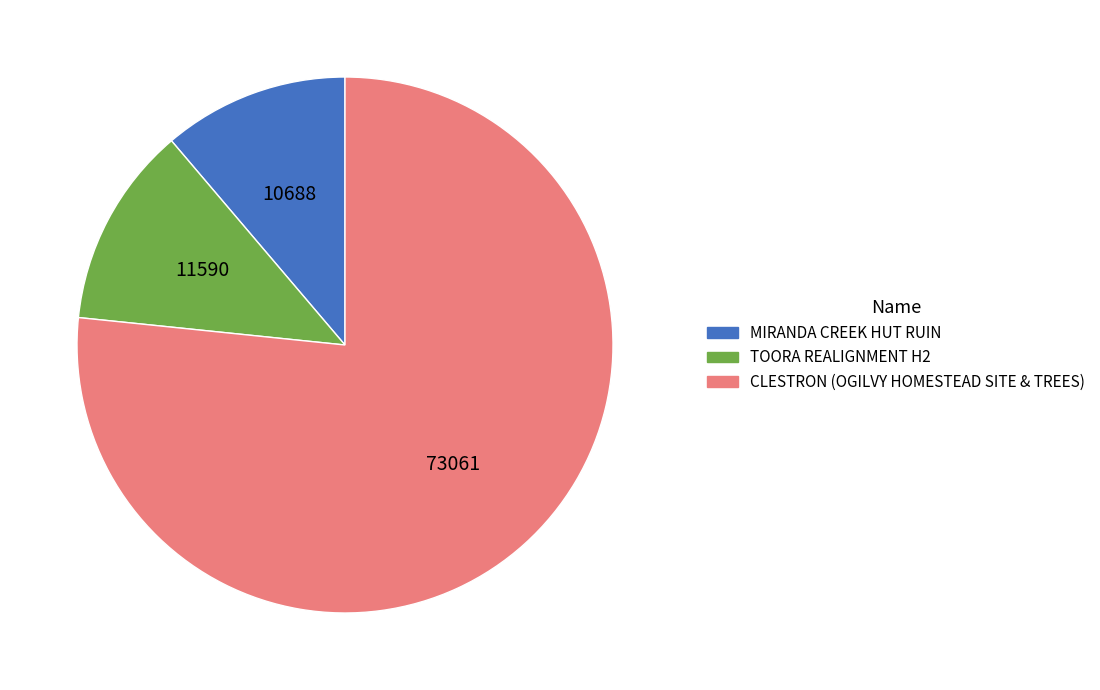

The MIRANDA CREEK HUT RUIN slice represents 20% of the pie. True or false?

False